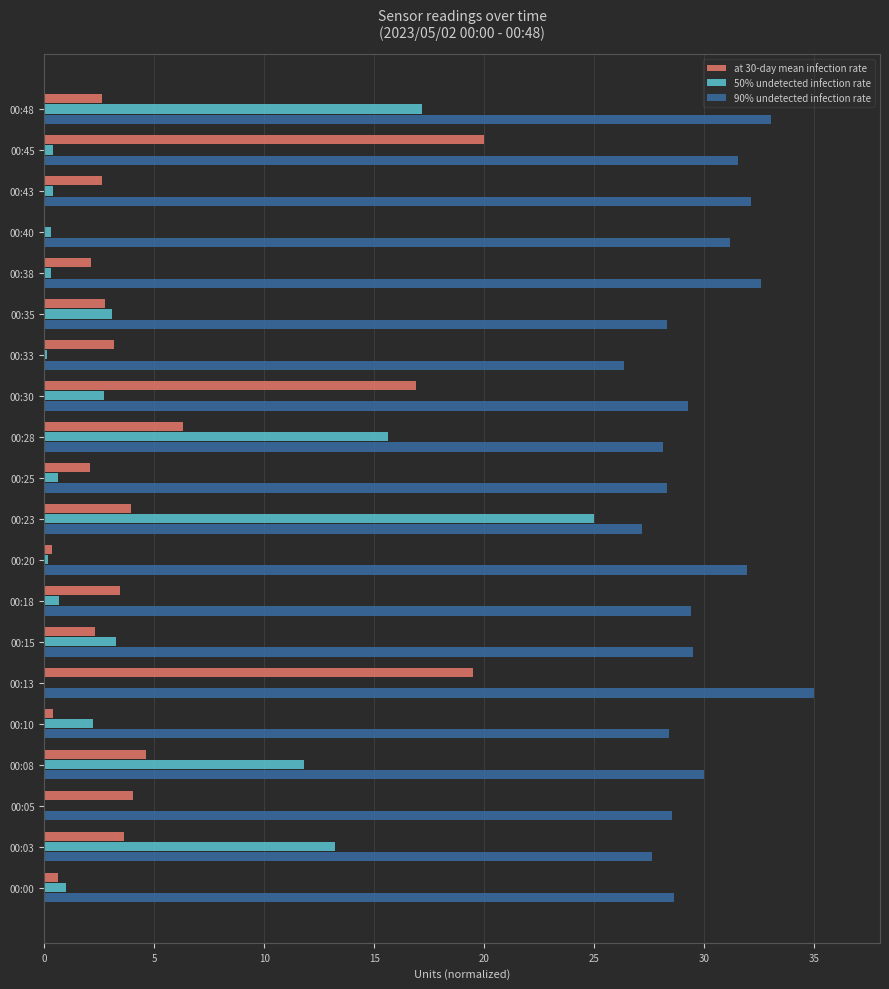

Is it true that 90% undetected infection rate equals 57.3 at 00:43?

False